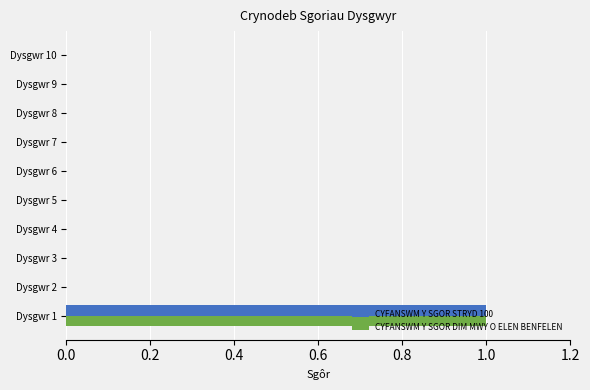

At which label does CYFANSWM Y SGOR DIM MWY O ELEN BENFELEN reach its peak?

Dysgwr 1